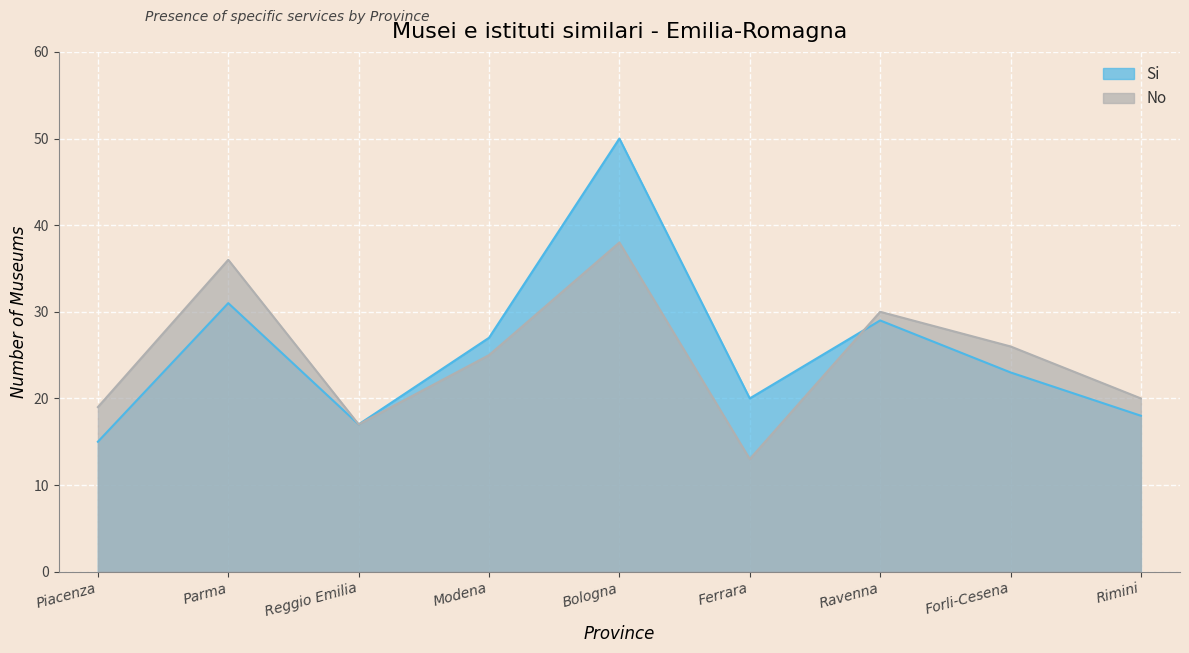

What is the label of the 9th point from the right?

Piacenza